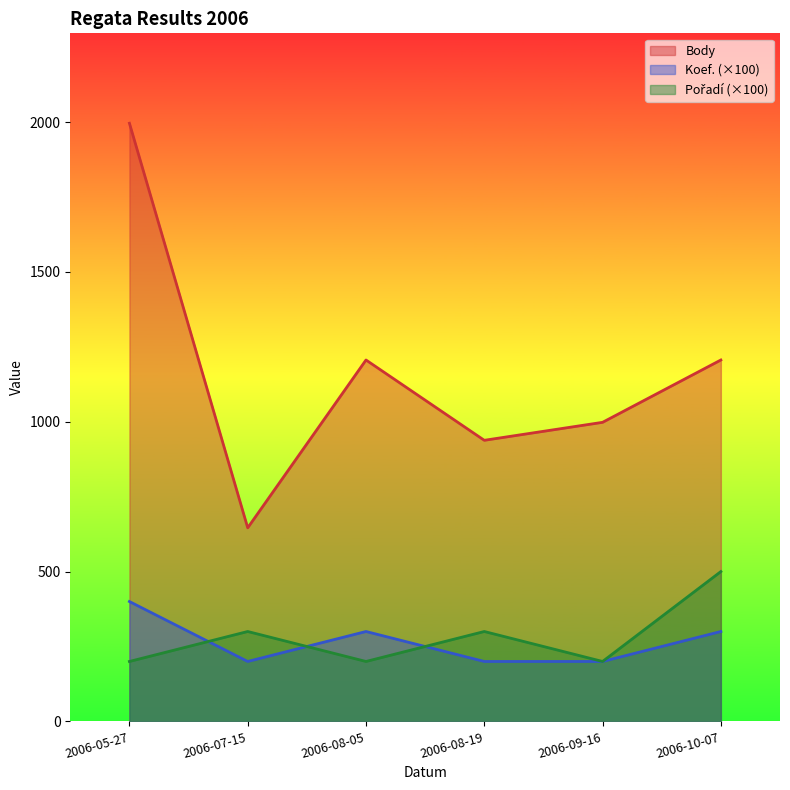

In Koef., how many points are lower than both neighbors (excluding endpoints)?

1